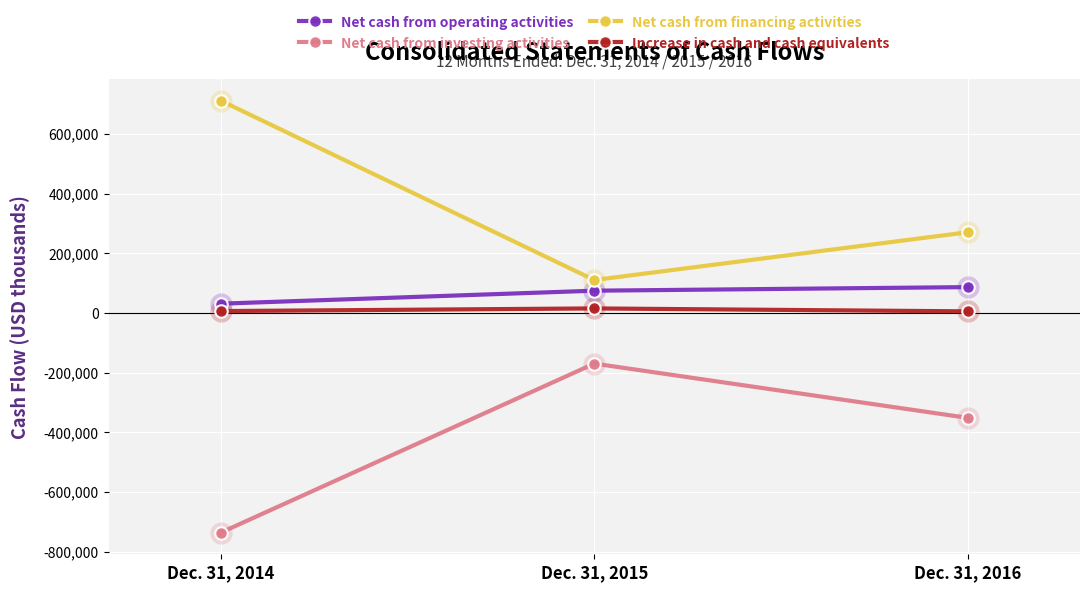

What is the difference between the highest and lowest values at Dec. 31, 2015?

280037